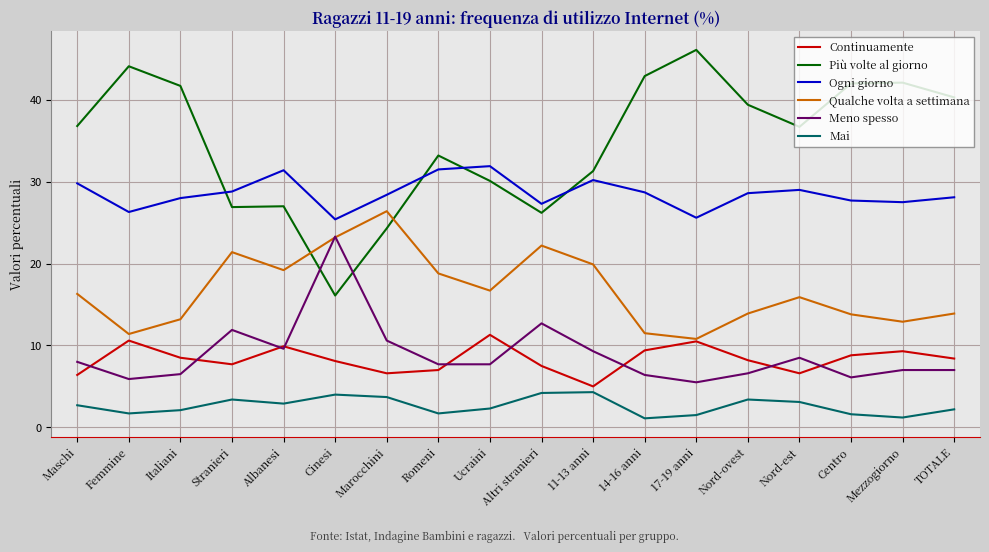

Which series has the largest range (max minus min)?

Più volte al giorno